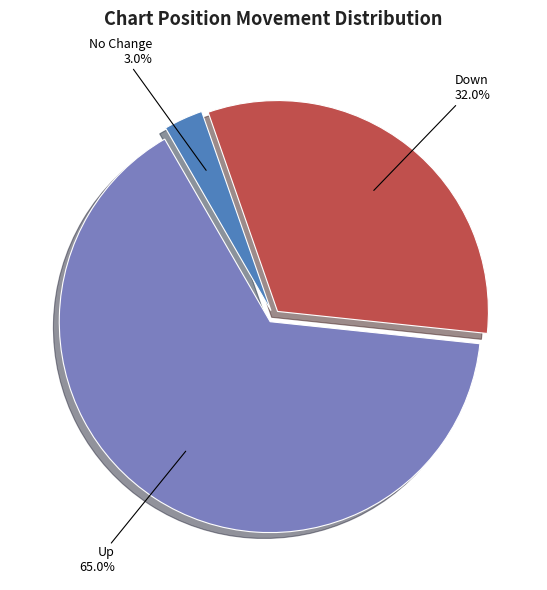

Does any single category account for the majority?

Yes